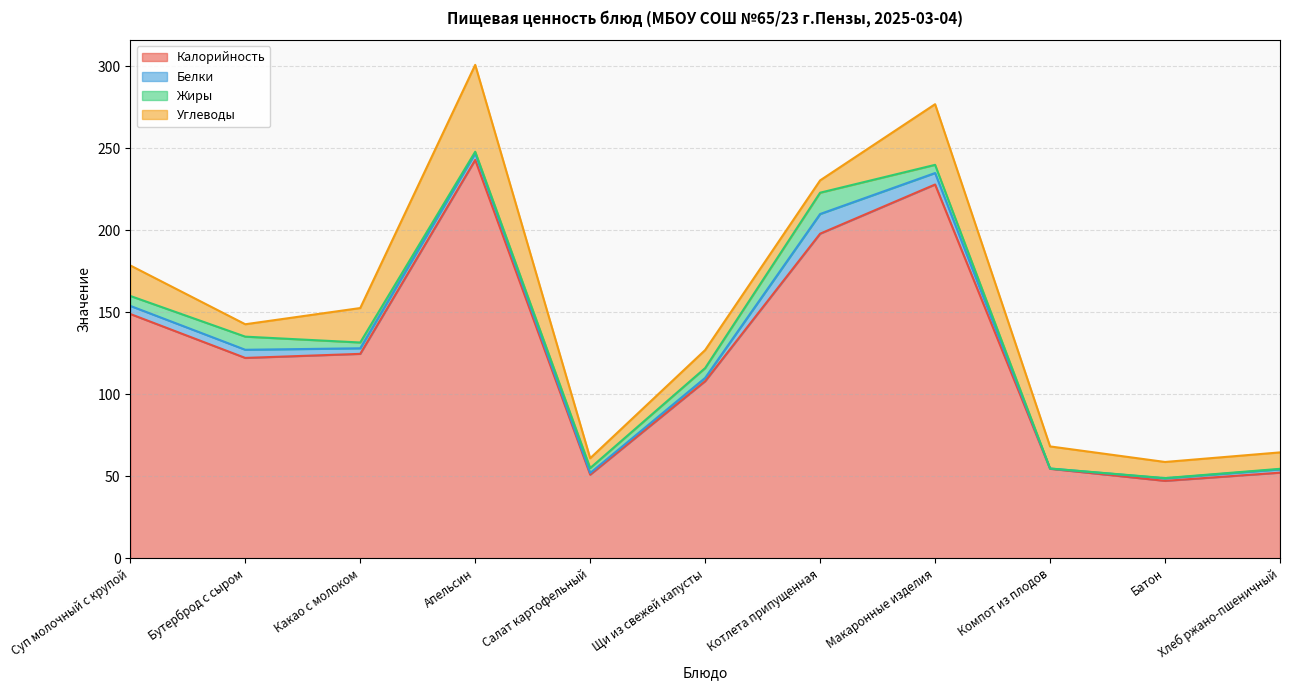

True or false: Белки has more than 2 interior local peaks.

True